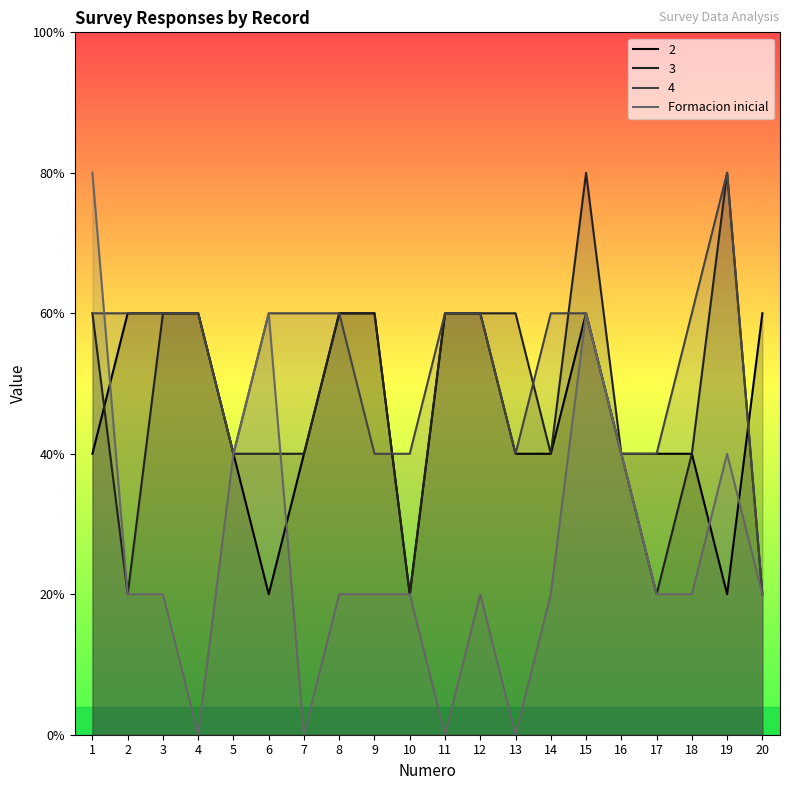

Is it true that the value at 1 is 7?

False